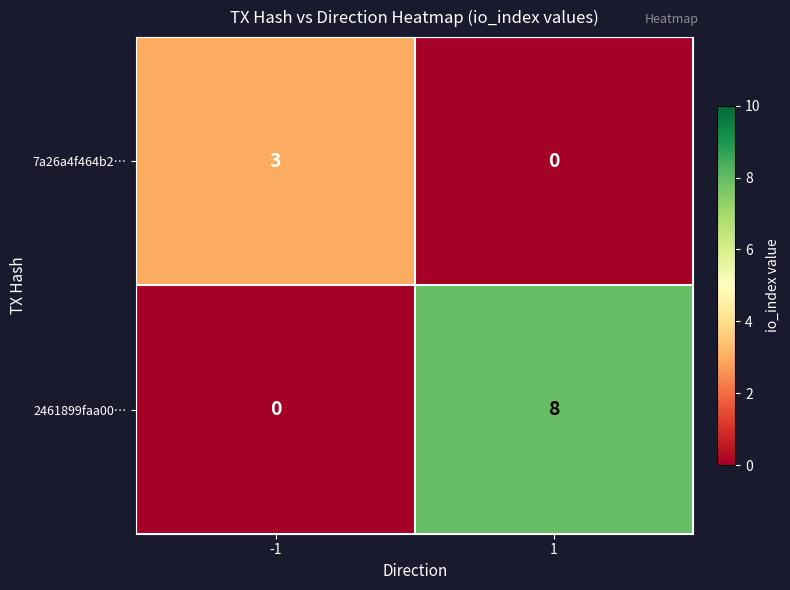

Is it true that 2461899faa00… equals 12 at 1?

False